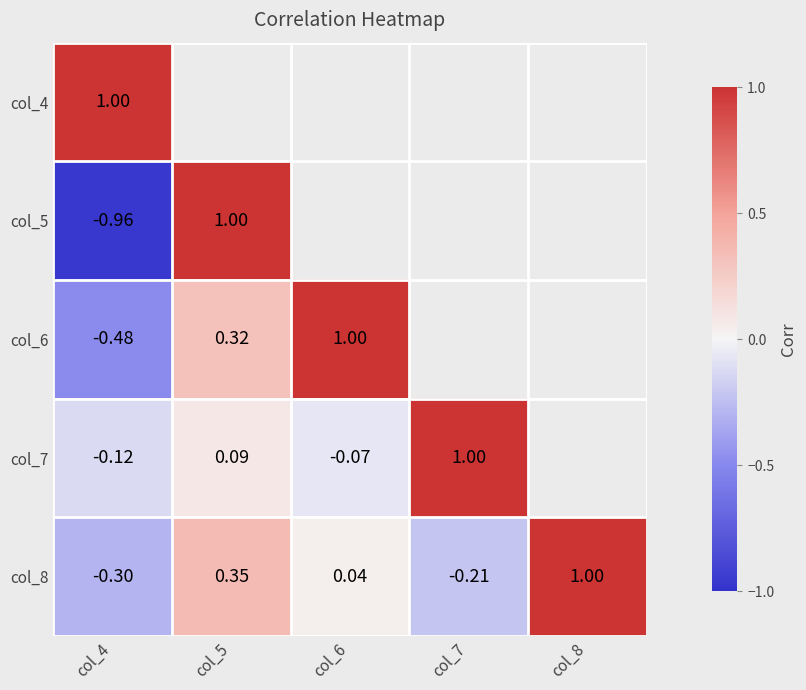

How many distinct data groups are displayed?

5